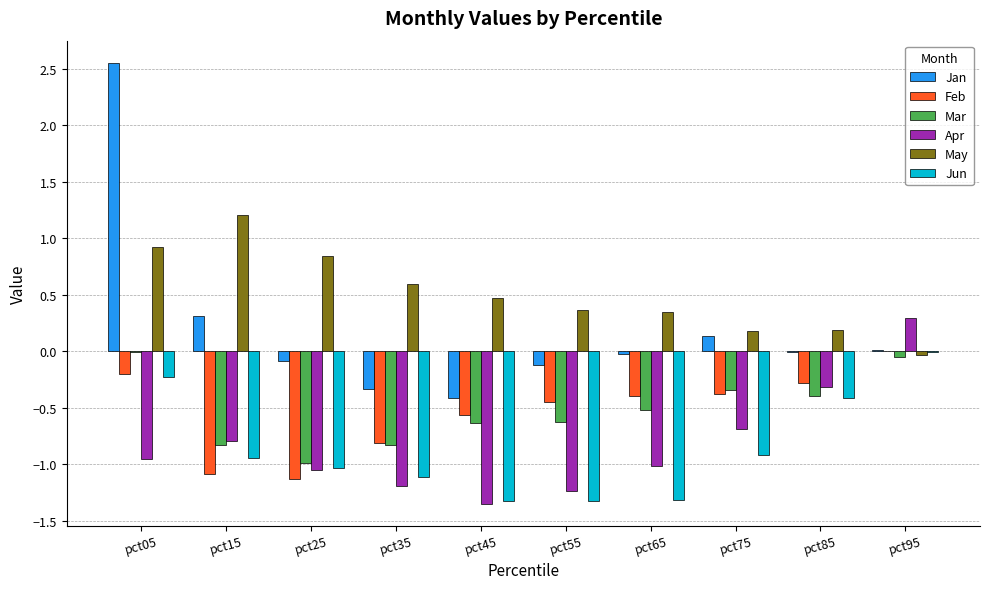

What is the sum of all May values?

5.1